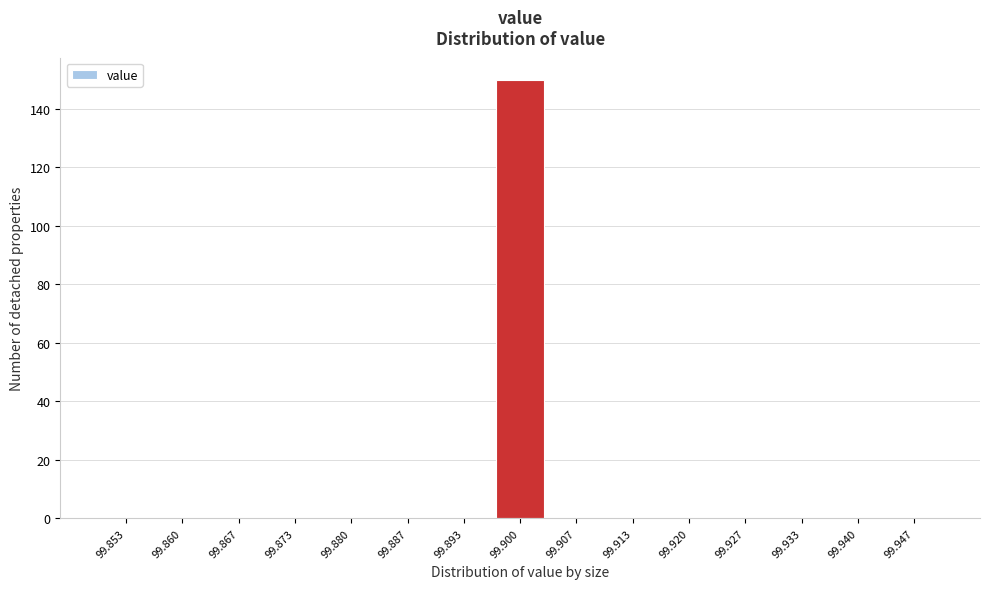

Reading left to right, transcribe all the data shown in this chart.

99.853=0	99.860=0	99.867=0	99.873=0	99.880=0	99.887=0	99.893=0	99.900=150	99.907=0	99.913=0	99.920=0	99.927=0	99.933=0	99.940=0	99.947=0